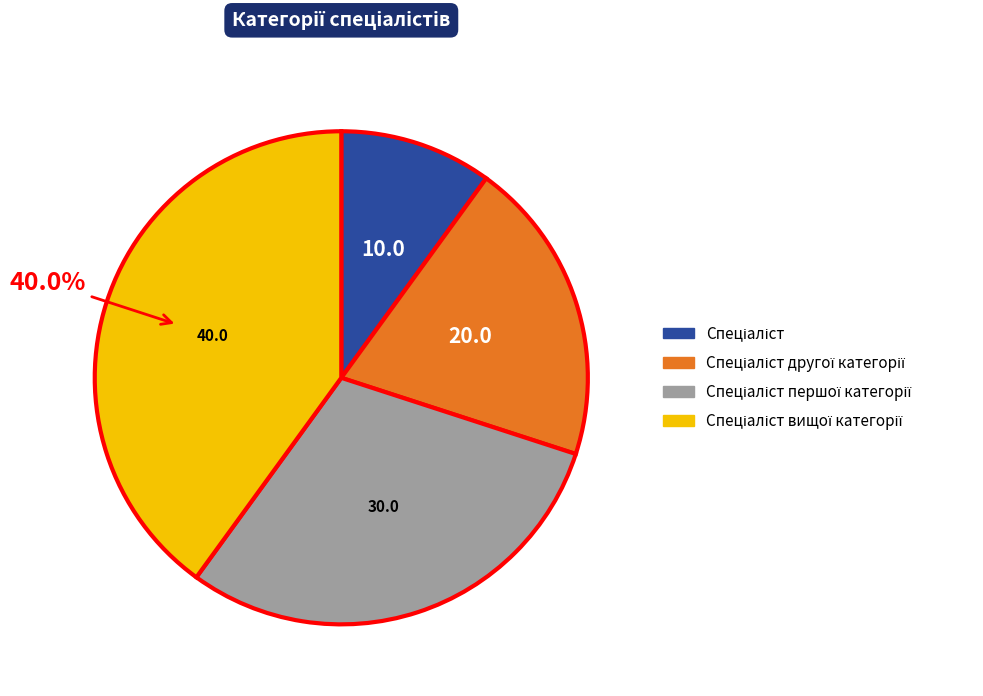

Does any single category account for the majority?

No